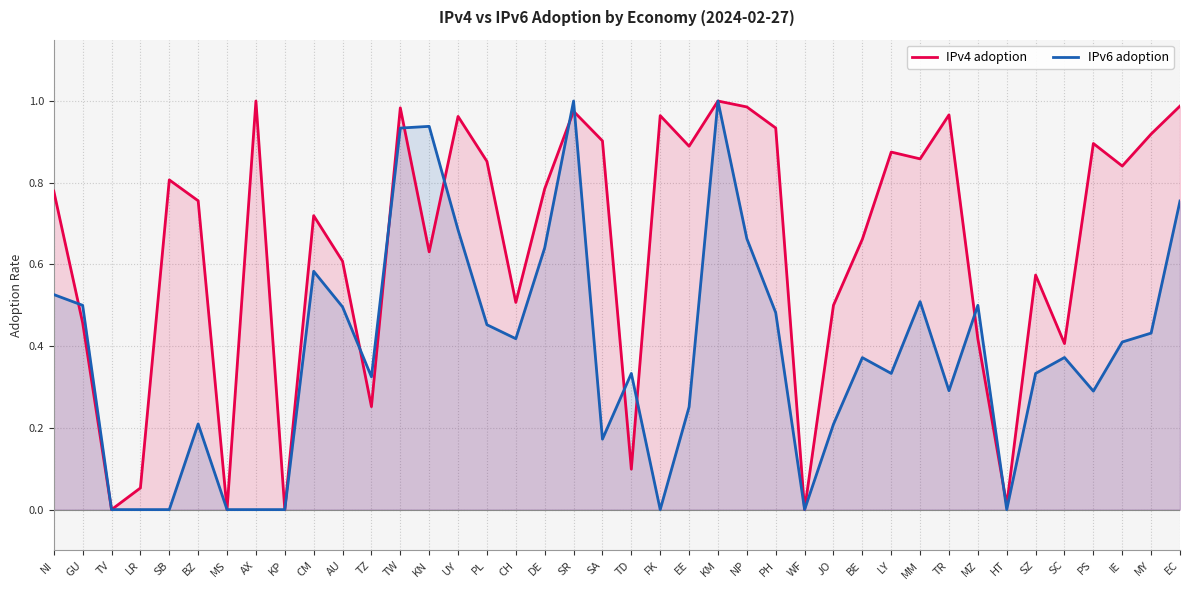

Does the chart display data point markers on the line(s)?

No